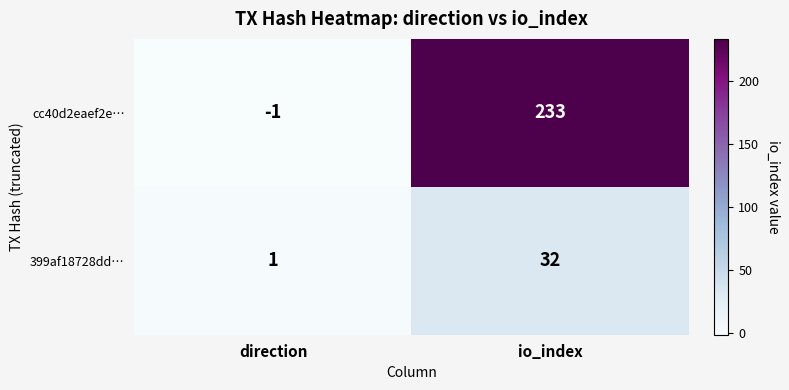

Between direction and io_index, which series saw the biggest shift?

cc40d2eaef2e…